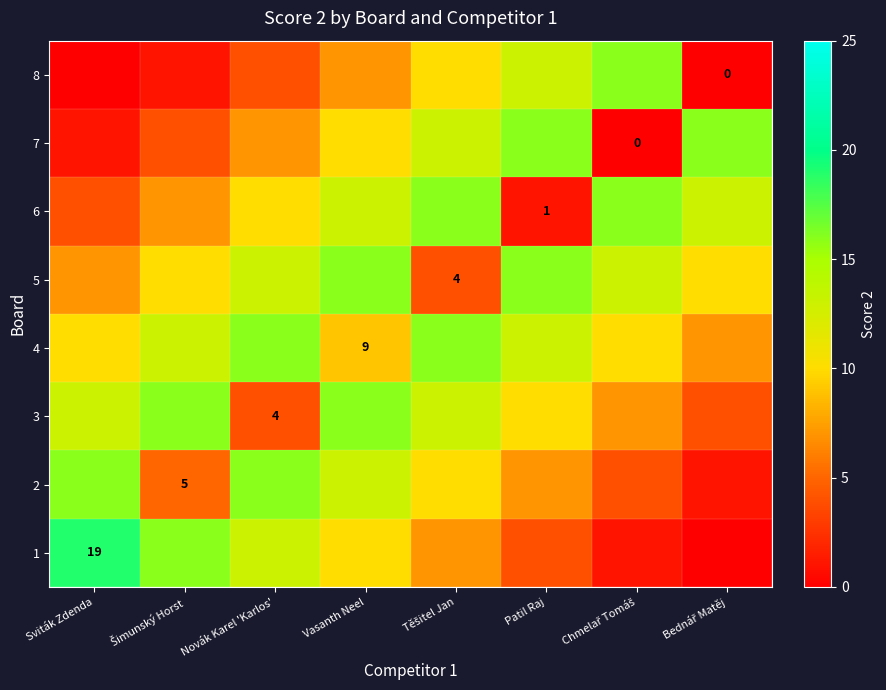

What is the sum of all 8 values?

51